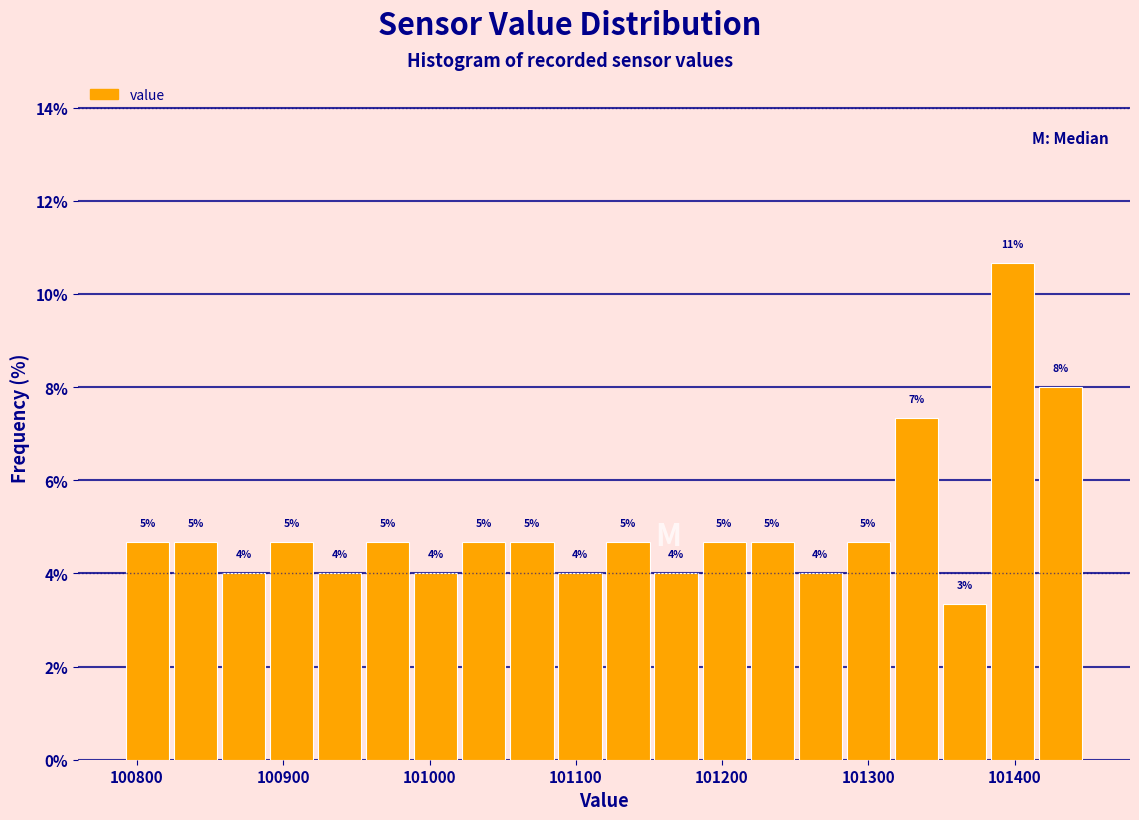

Read against the x-axis, roughly where is the centre of the tallest bar?

101400